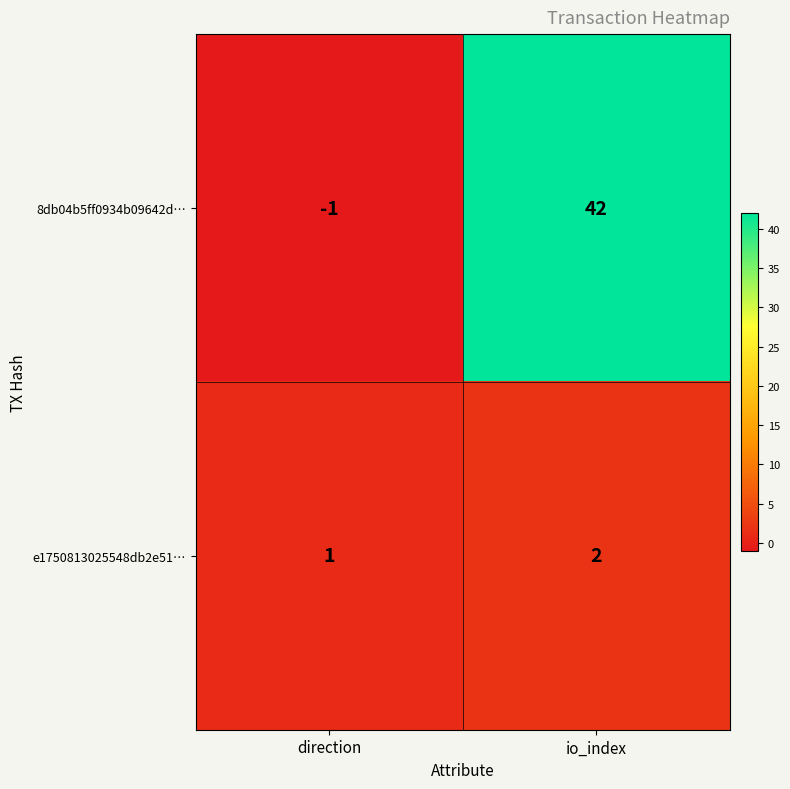

Which label corresponds to the smallest value in the chart?

direction